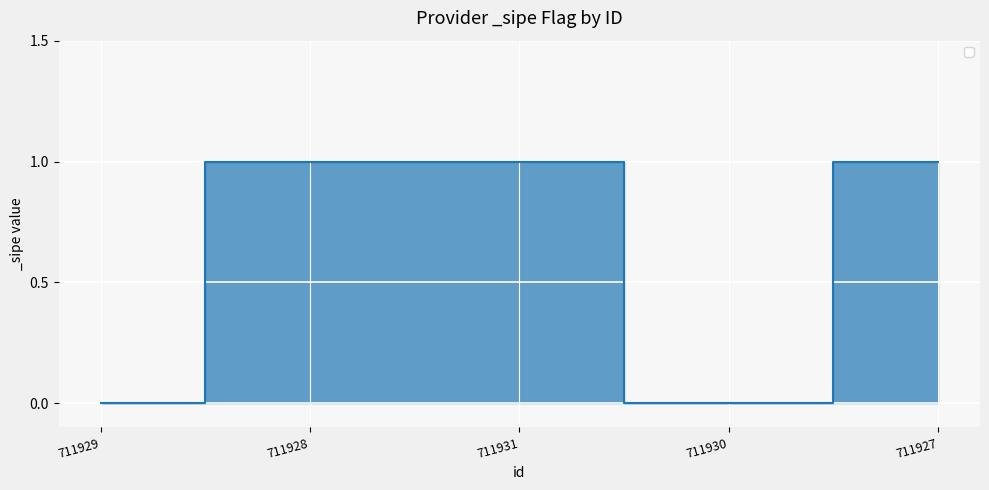

Between 711930 and 711928, which is larger?

711928